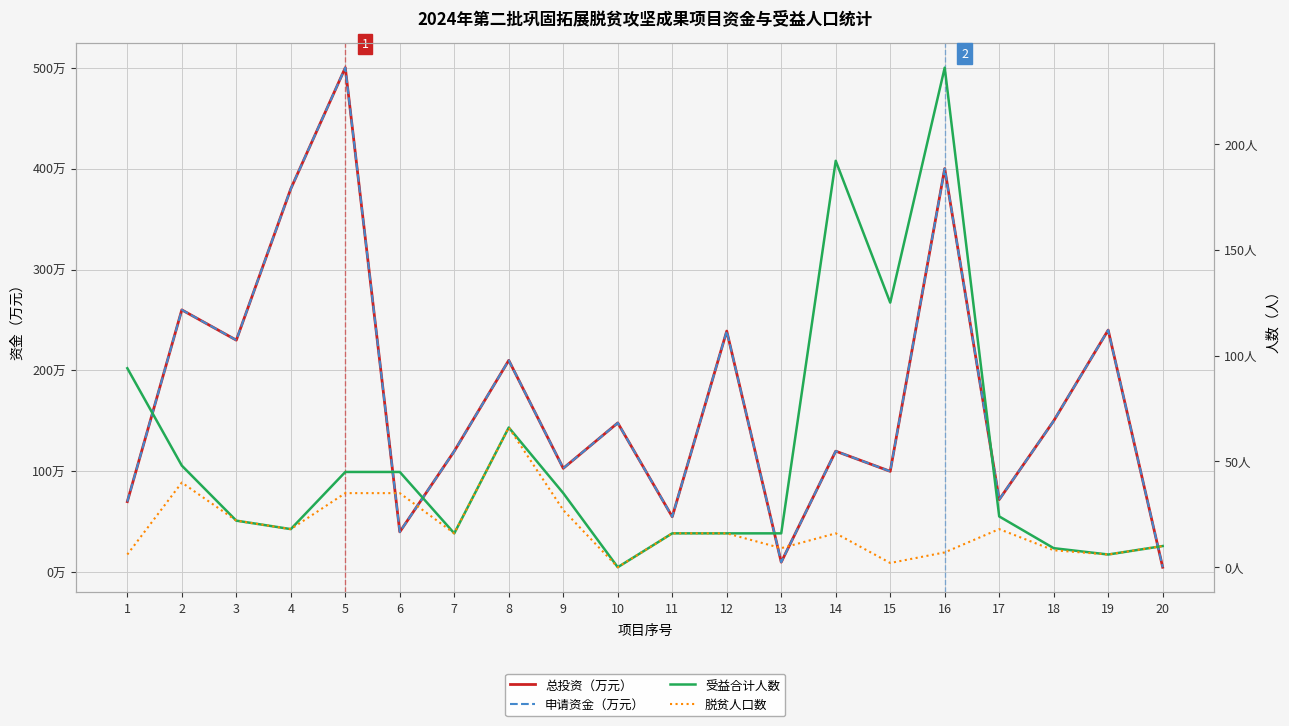

Reading left to right, transcribe all the data shown in this chart.

总投资（万元）: 70	260	230	380	500	40	120	210	103	148	55	239	10	120	100	400	72	150	240	5
申请资金（万元）: 70	260	230	380	500	40	120	210	103	148	55	239	10	120	100	400	72	150	240	5
受益合计人数: 94	48	22	18	45	45	16	66	35	0	16	16	16	192	125	236	24	9	6	10
脱贫人口数: 6	40	22	18	35	35	16	66	27	0	16	16	9	16	2	7	18	8	6	10